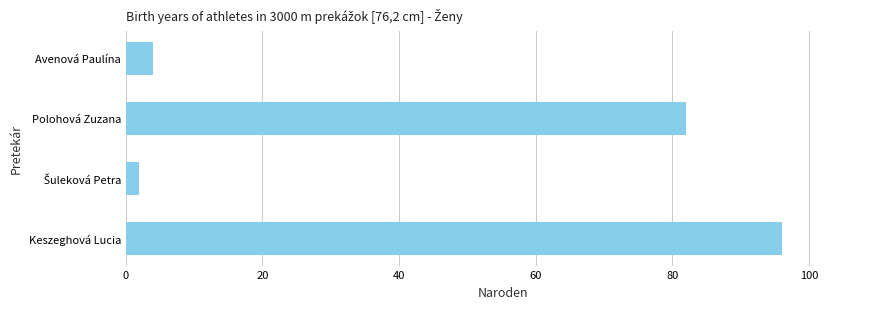

Reading top to bottom, extract all data points from this chart.

4	82	2	96